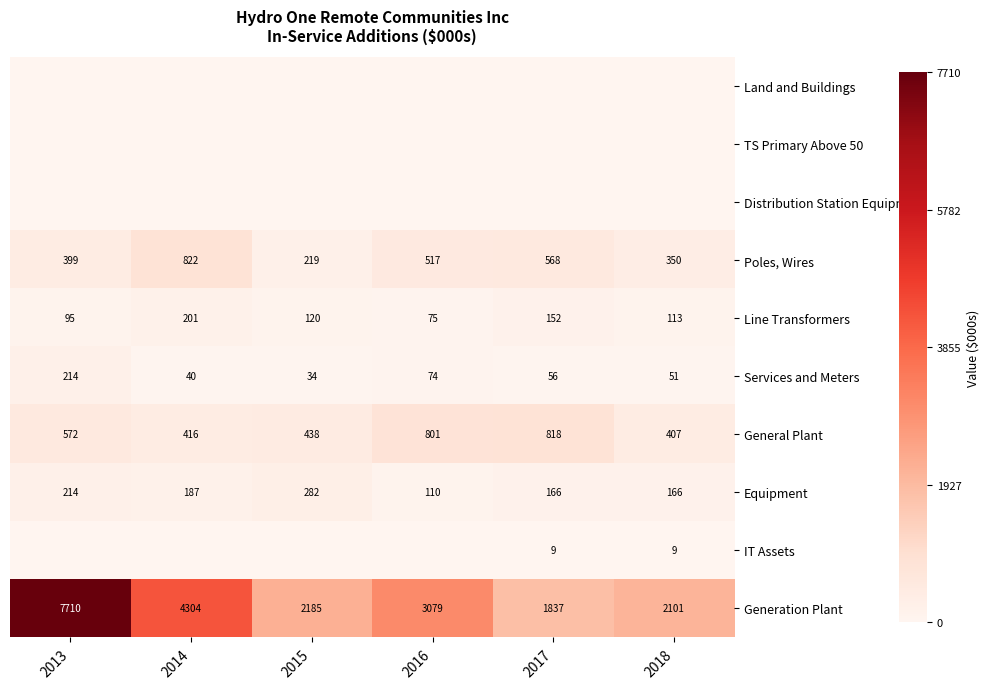

What is the maximum value shown in the chart?

7710